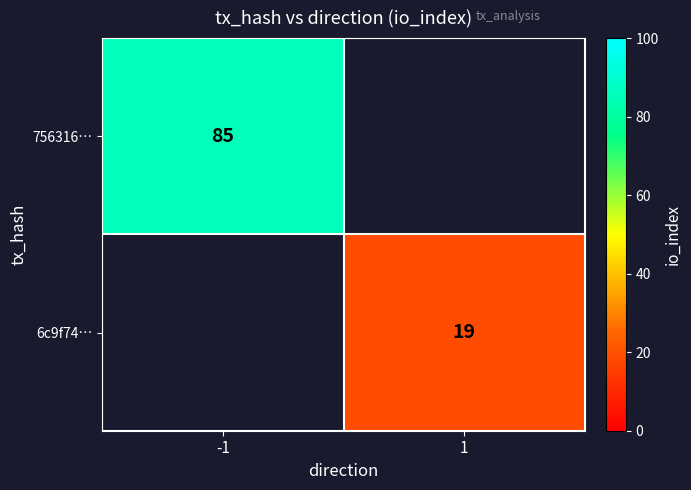

Between 1 and -1, which is larger?

-1